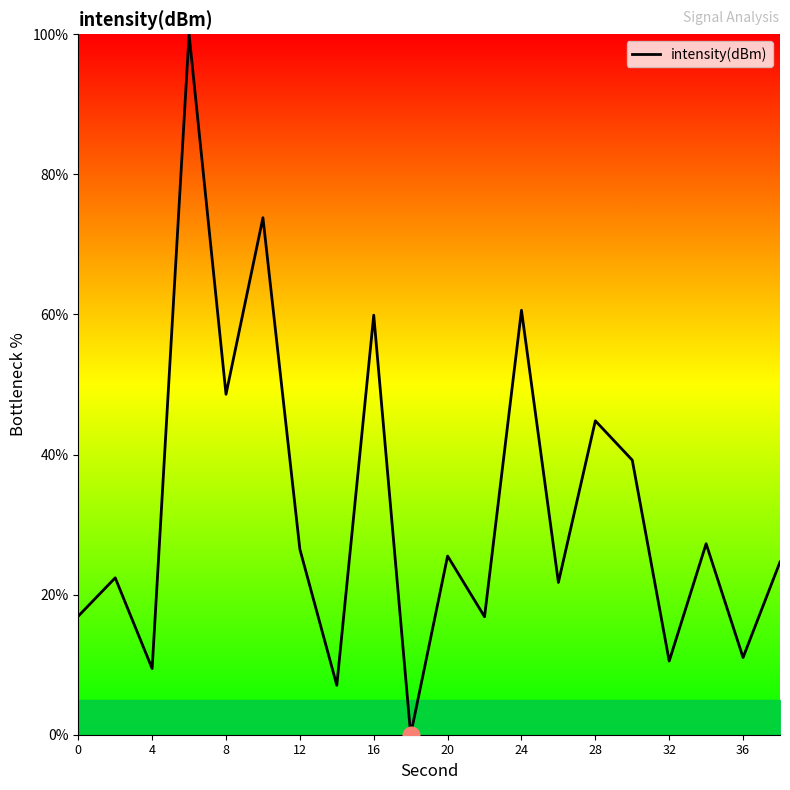

What is the difference between the maximum and minimum values?

100.0